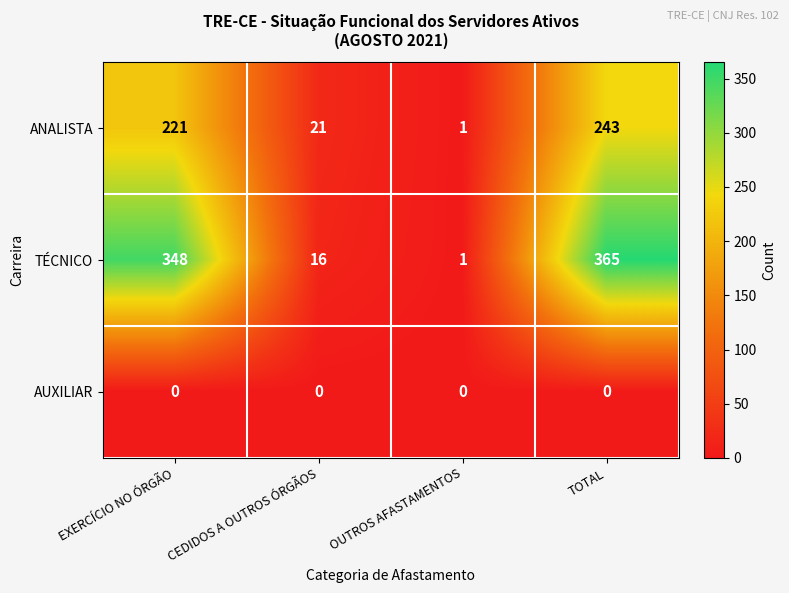

What is the greatest value displayed?

365